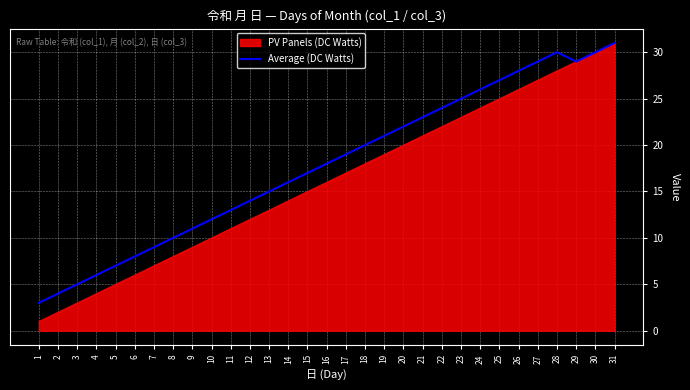

The value of PV Panels (DC Watts) at 3 is 3. True or false?

True